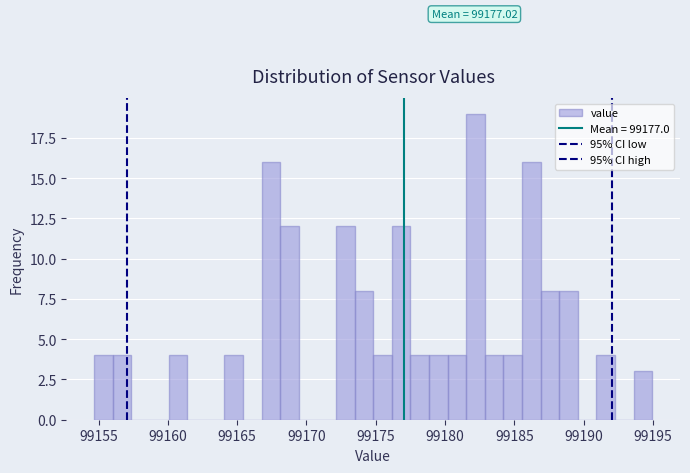

Read against the x-axis, roughly where is the centre of the tallest bar?

99182.0